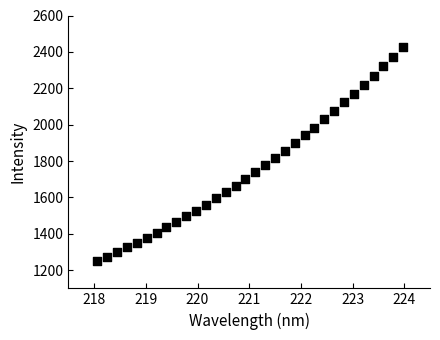

What is the range of X values (max minus min)?

5.9